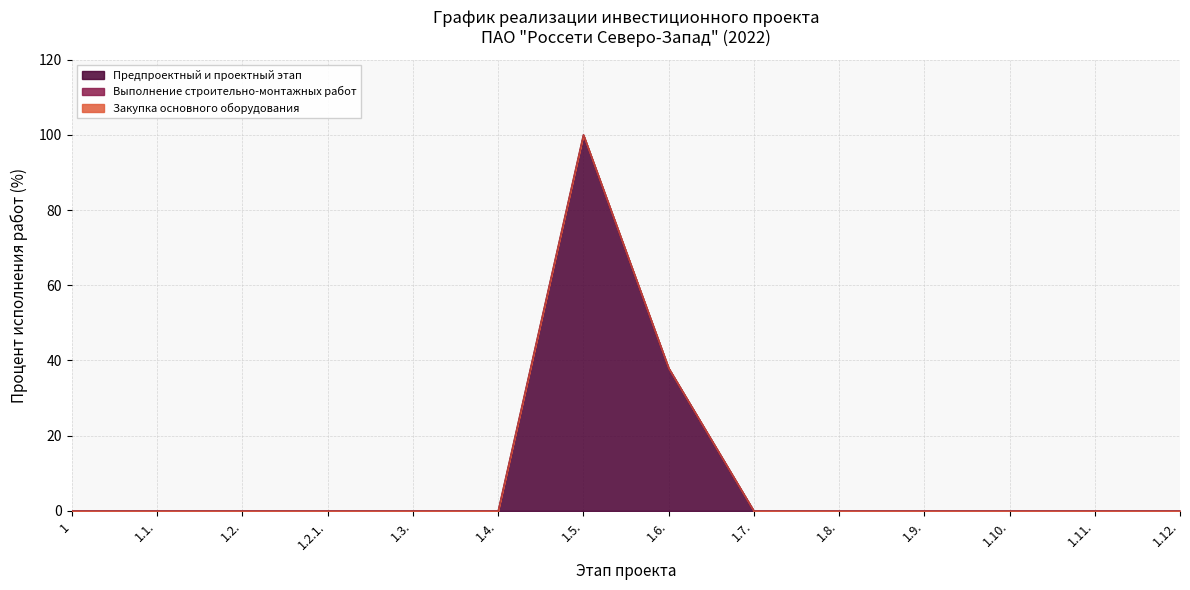

Reading left to right, transcribe all the data shown in this chart.

Предпроектный и проектный этап: 0	0	0	0	0	0	100	38	0	0	0	0	0	0
Выполнение строительно-монтажных работ: 0	0	0	0	0	0	0	0	0	0	0	0	0	0
Закупка основного оборудования: 0	0	0	0	0	0	0	0	0	0	0	0	0	0